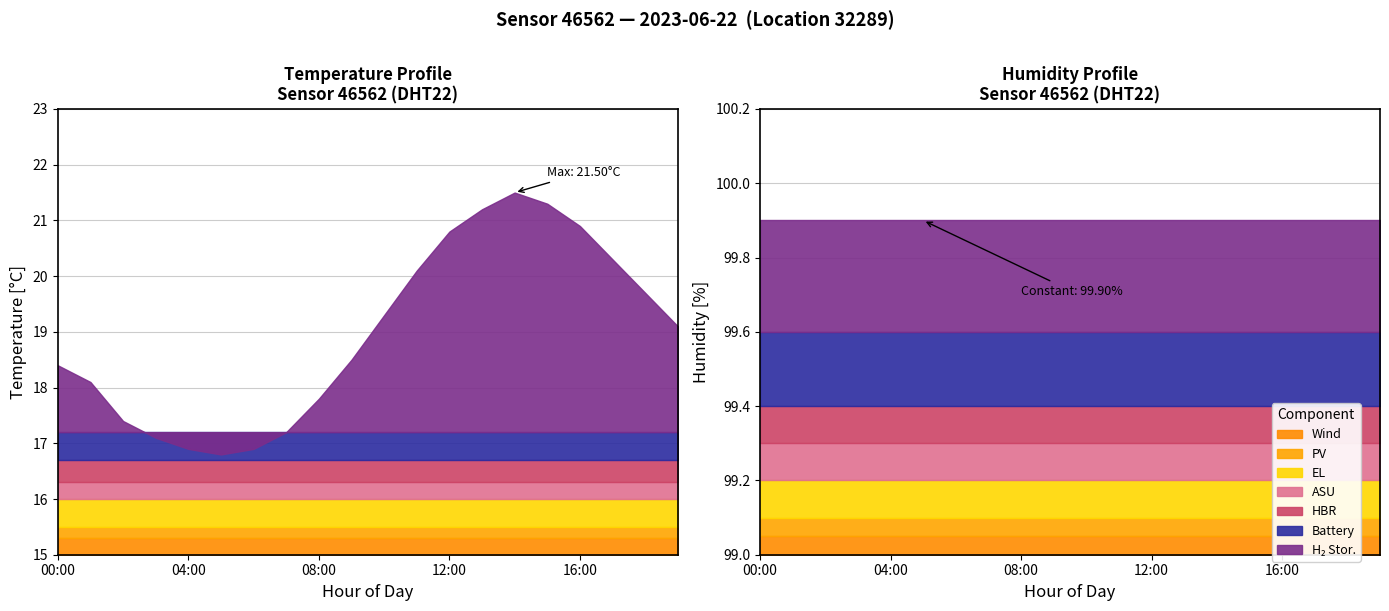

Reading left to right, extract all data points from this chart.

temperature: 00:00=18.4	01:00=18.1	02:00=17.4	03:00=17.1	04:00=16.9	05:00=16.8	06:00=16.9	07:00=17.2	08:00=17.8	09:00=18.5	10:00=19.3	11:00=20.1	12:00=20.8	13:00=21.2	14:00=21.5	15:00=21.3	16:00=20.9	17:00=20.3	18:00=19.7	19:00=19.1
humidity: 00:00=99.9	01:00=99.9	02:00=99.9	03:00=99.9	04:00=99.9	05:00=99.9	06:00=99.9	07:00=99.9	08:00=99.9	09:00=99.9	10:00=99.9	11:00=99.9	12:00=99.9	13:00=99.9	14:00=99.9	15:00=99.9	16:00=99.9	17:00=99.9	18:00=99.9	19:00=99.9